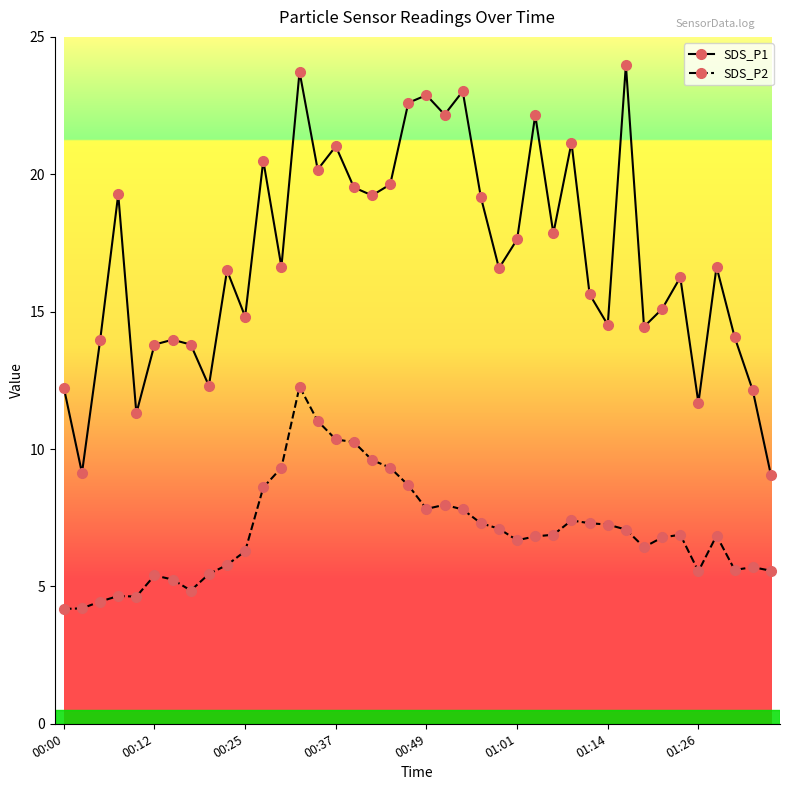

Which series has the largest range (max minus min)?

SDS_P1